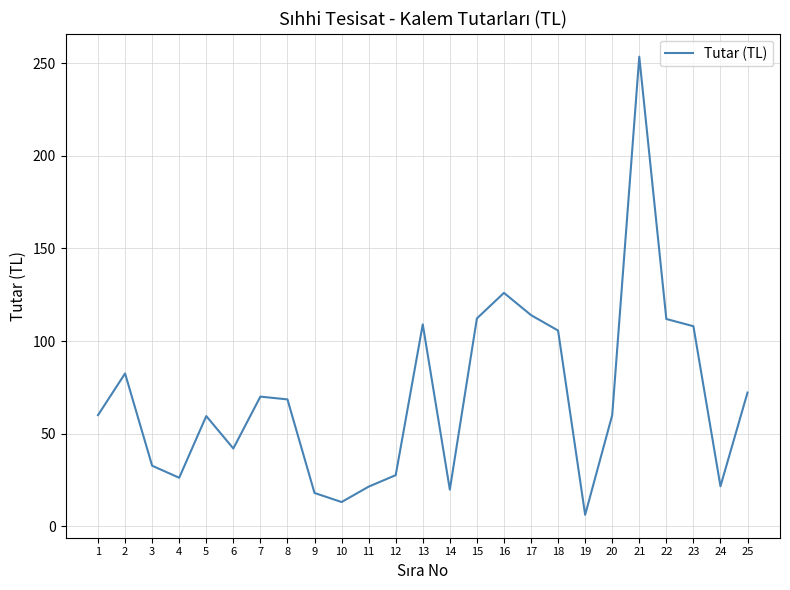

Which label corresponds to the smallest value in the chart?

19